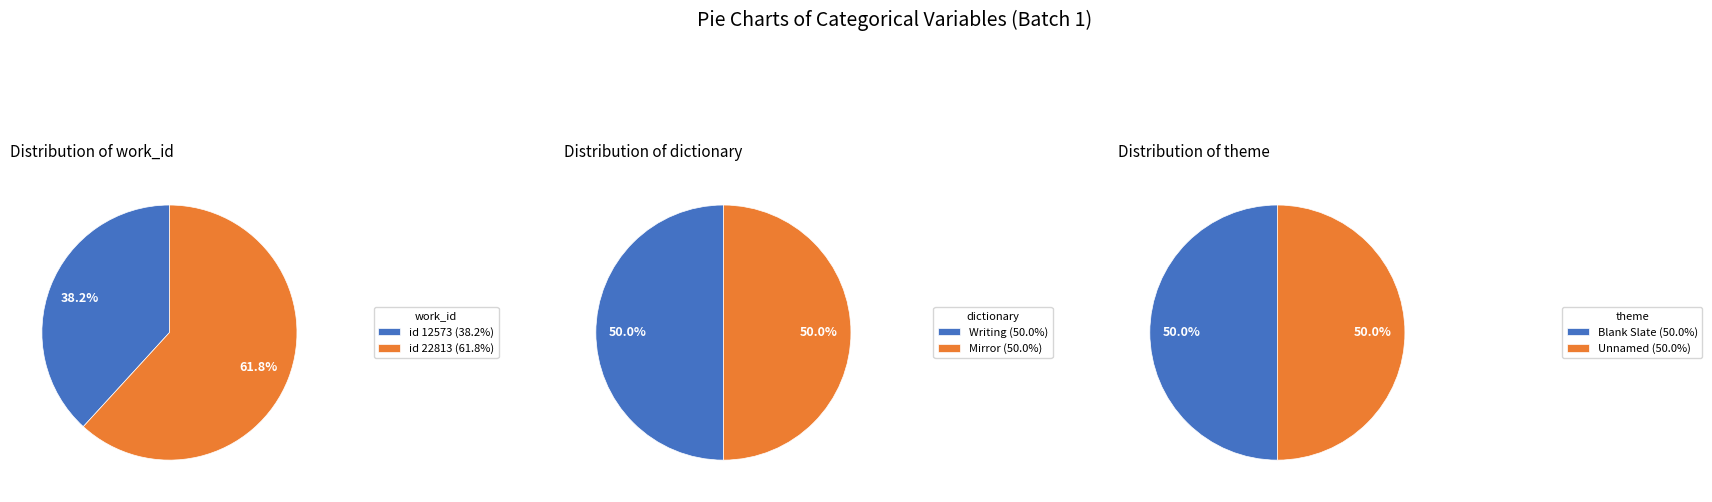

The 22813 slice represents 62% of the pie. True or false?

True